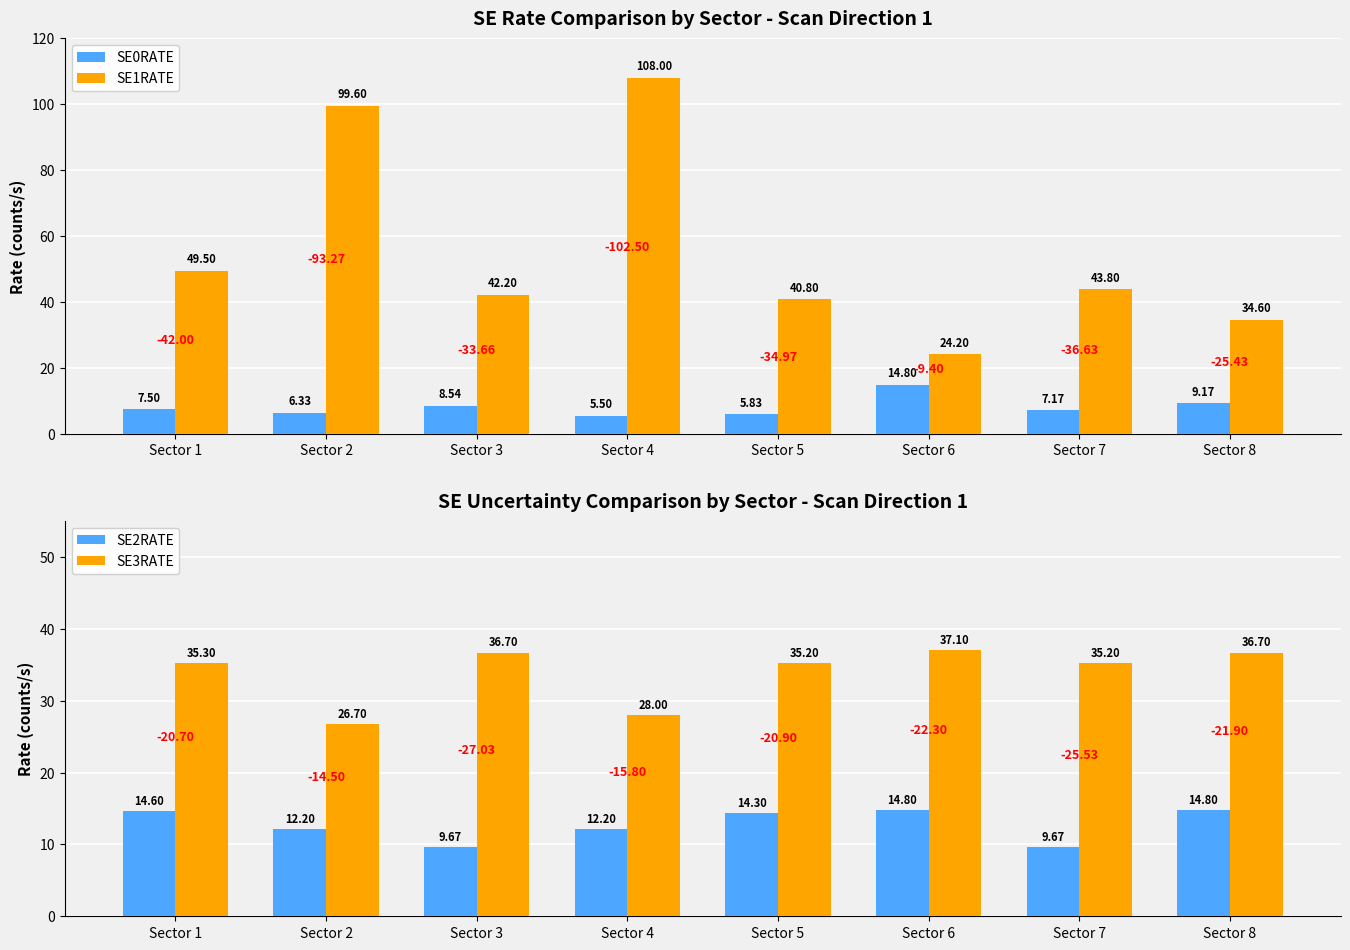

At which category is the sum across all series the highest?

Sector 4